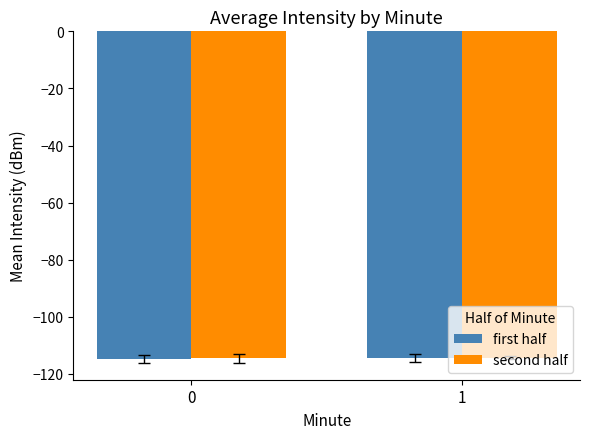

What is the sum of all second half values?

-228.8